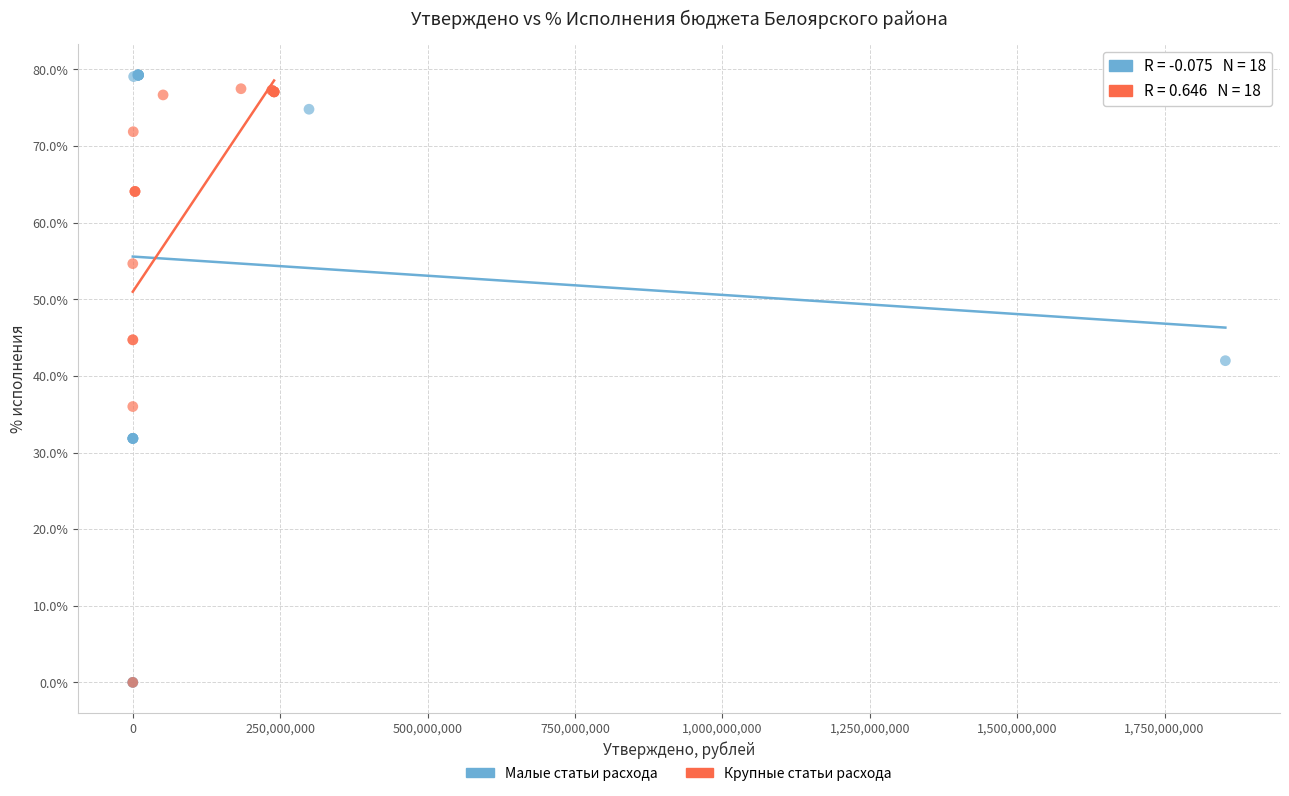

Which series has the widest spread of Y values?

Малые статьи расхода